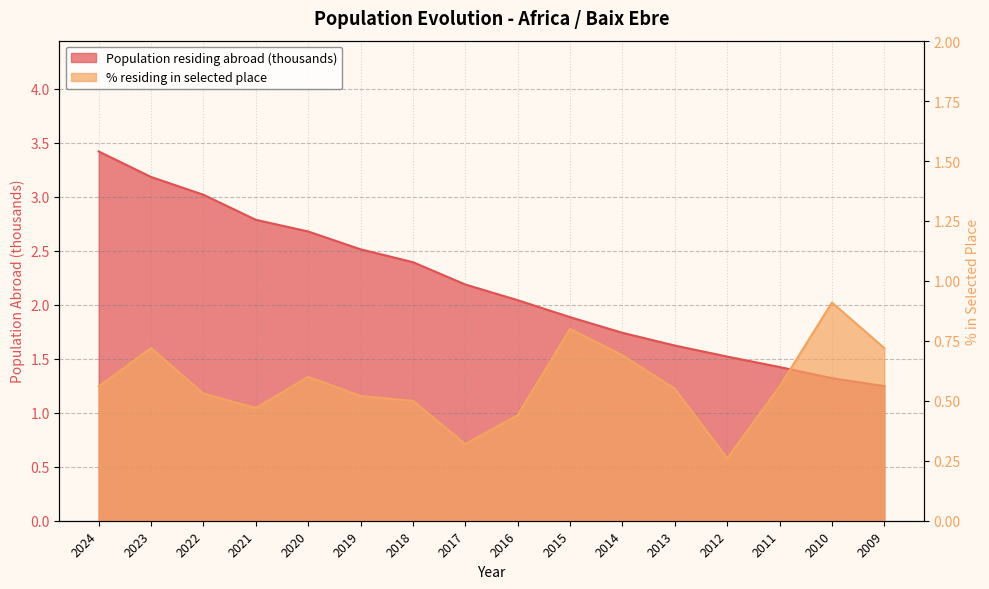

What is the sum of all Population residing abroad (thousands) values?

35.0